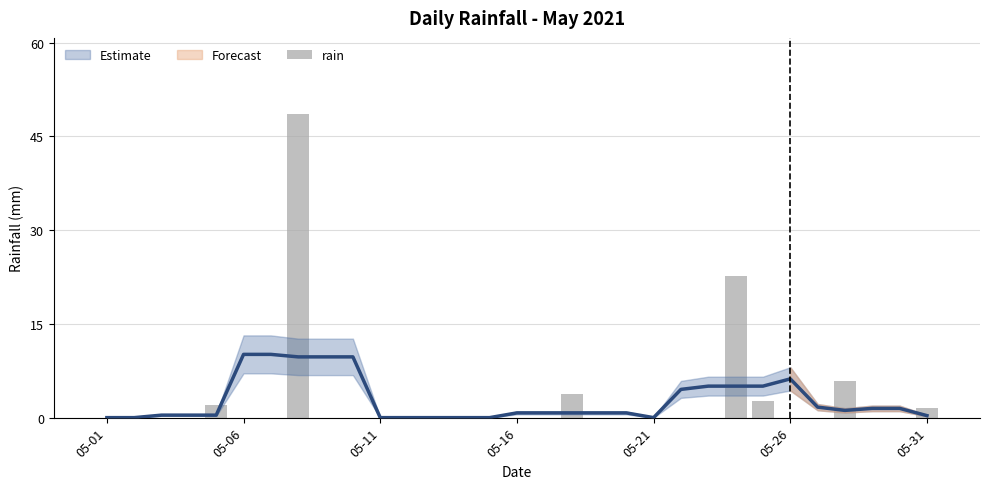

What position from the left is 18?

19